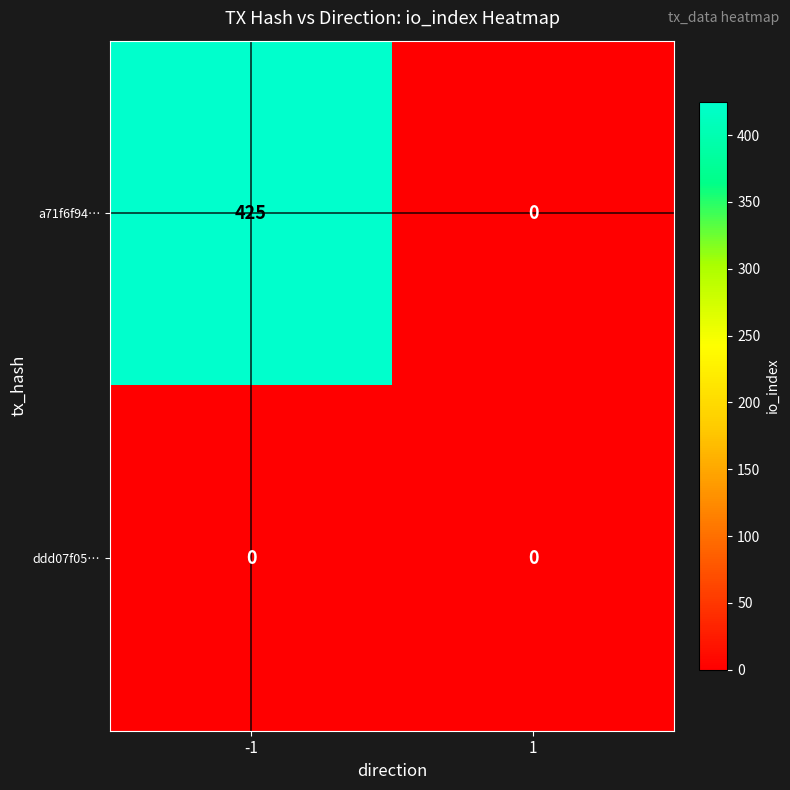

Which series changed the most between -1 and 1?

a71f6f94…